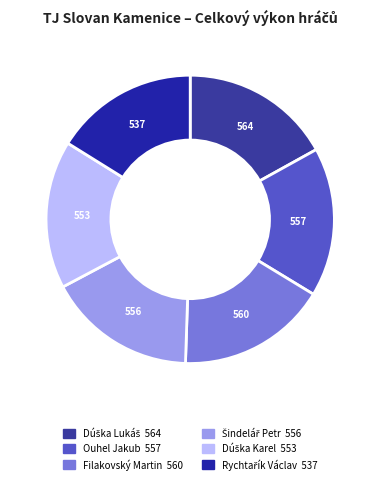

What percentage do Rychtařík Václav and Dúška Lukáš together represent?

33.1%